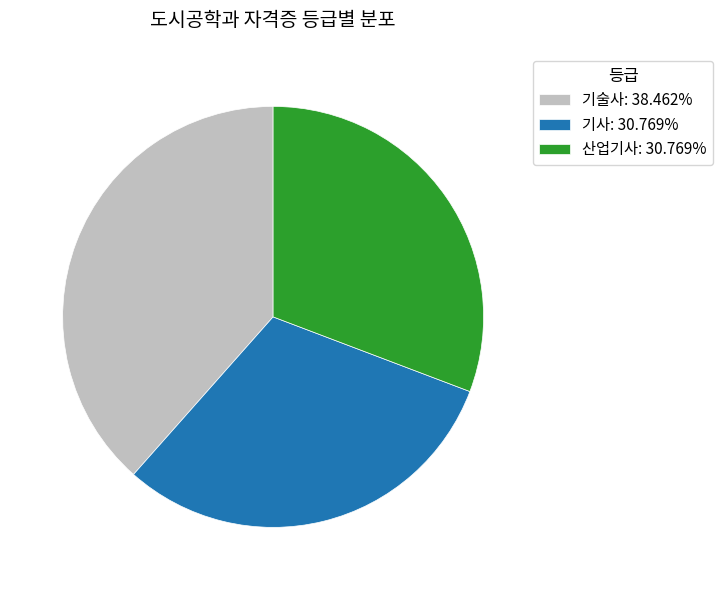

Count the number of slices in the pie.

3